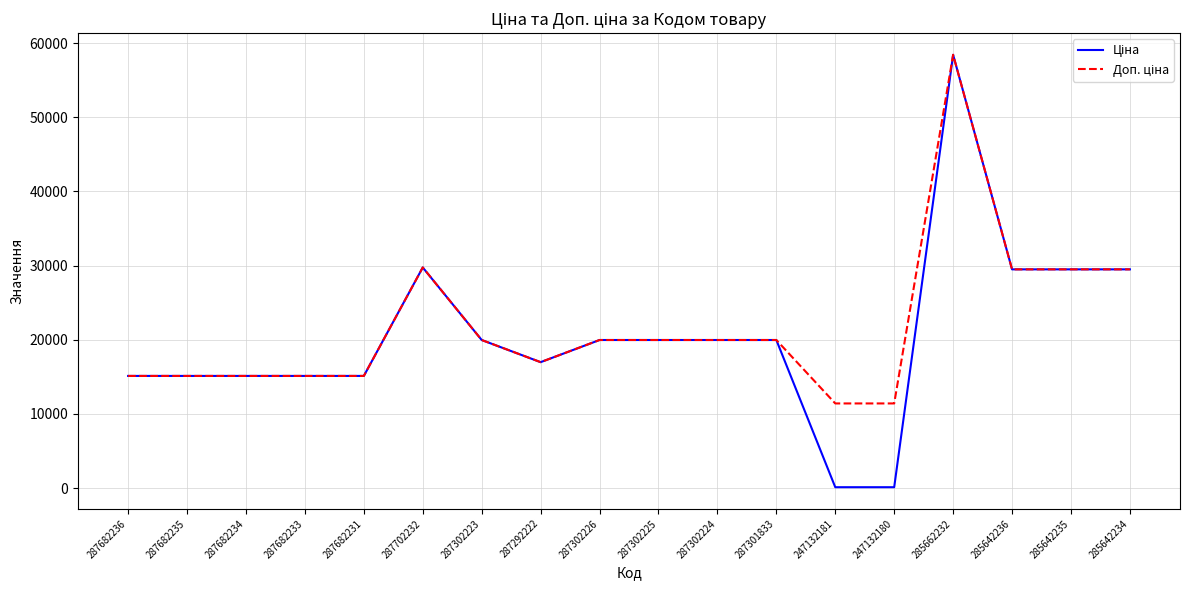

Which label corresponds to the largest value in the chart?

285662232